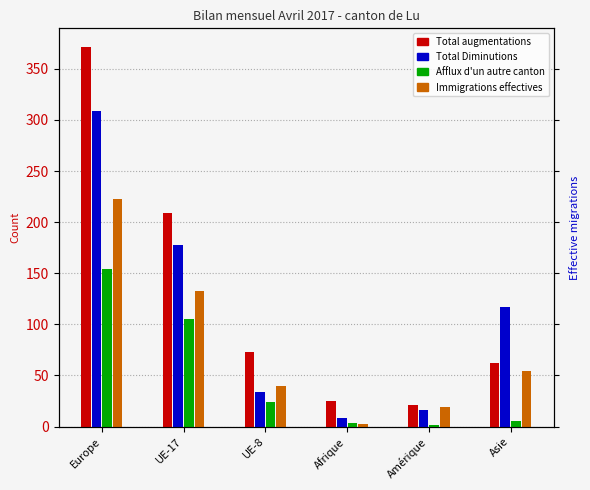

The value of Total augmentations at Asie is 62. True or false?

True